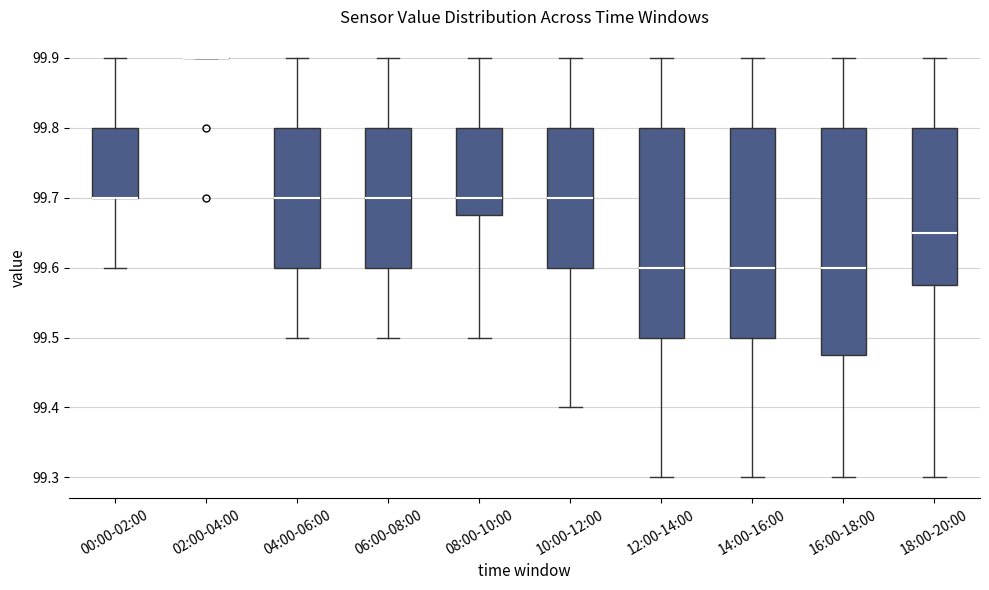

Reading left to right, transcribe this box plot: for each box, give where its median line is, the range the box spans, and where its two whiskers end, as read against the y-axis. The values are not printed on the chart, so give them approximately, as read against the axis.

00:00-02:00: median 99.70 (drawn on the box's lower edge), box 99.70 to 99.80, whiskers 99.60 to 99.90
02:00-04:00: box collapsed to a line at 99.90, whiskers 99.90 to 99.90
04:00-06:00: median 99.70, box 99.60 to 99.80, whiskers 99.50 to 99.90
06:00-08:00: median 99.70, box 99.60 to 99.80, whiskers 99.50 to 99.90
08:00-10:00: median 99.70, box 99.68 to 99.80, whiskers 99.50 to 99.90
10:00-12:00: median 99.70, box 99.60 to 99.80, whiskers 99.40 to 99.90
12:00-14:00: median 99.60, box 99.50 to 99.80, whiskers 99.30 to 99.90
14:00-16:00: median 99.60, box 99.50 to 99.80, whiskers 99.30 to 99.90
16:00-18:00: median 99.60, box 99.48 to 99.80, whiskers 99.30 to 99.90
18:00-20:00: median 99.65, box 99.58 to 99.80, whiskers 99.30 to 99.90